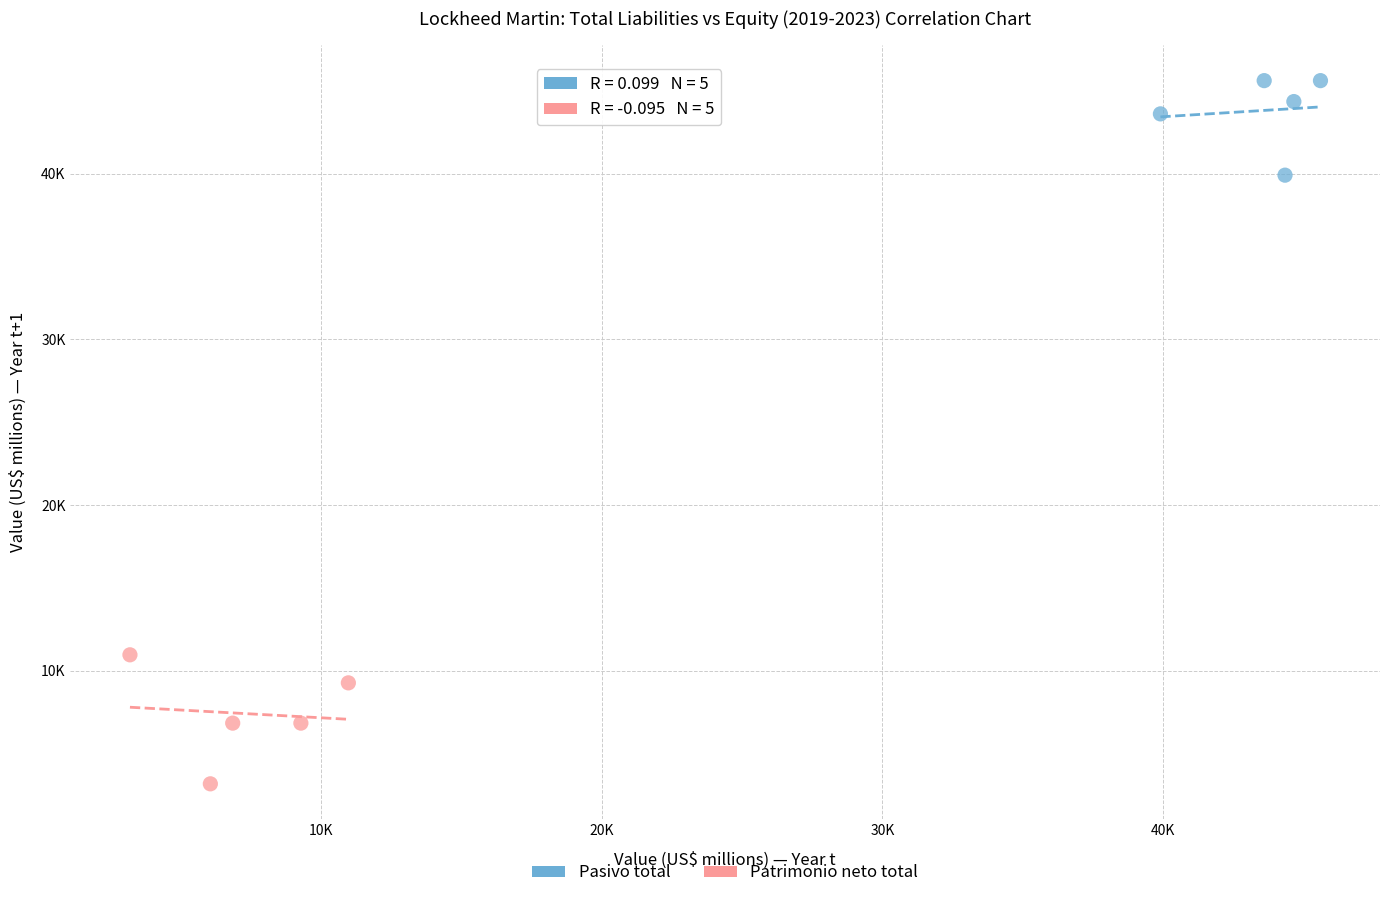

Which series reaches the maximum Y coordinate?

Pasivo total